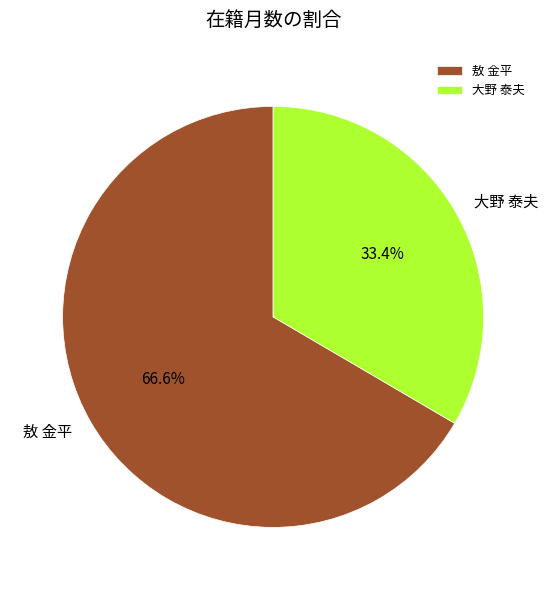

What is the total percentage of 敖 金平 and 大野 泰夫?

100.0%